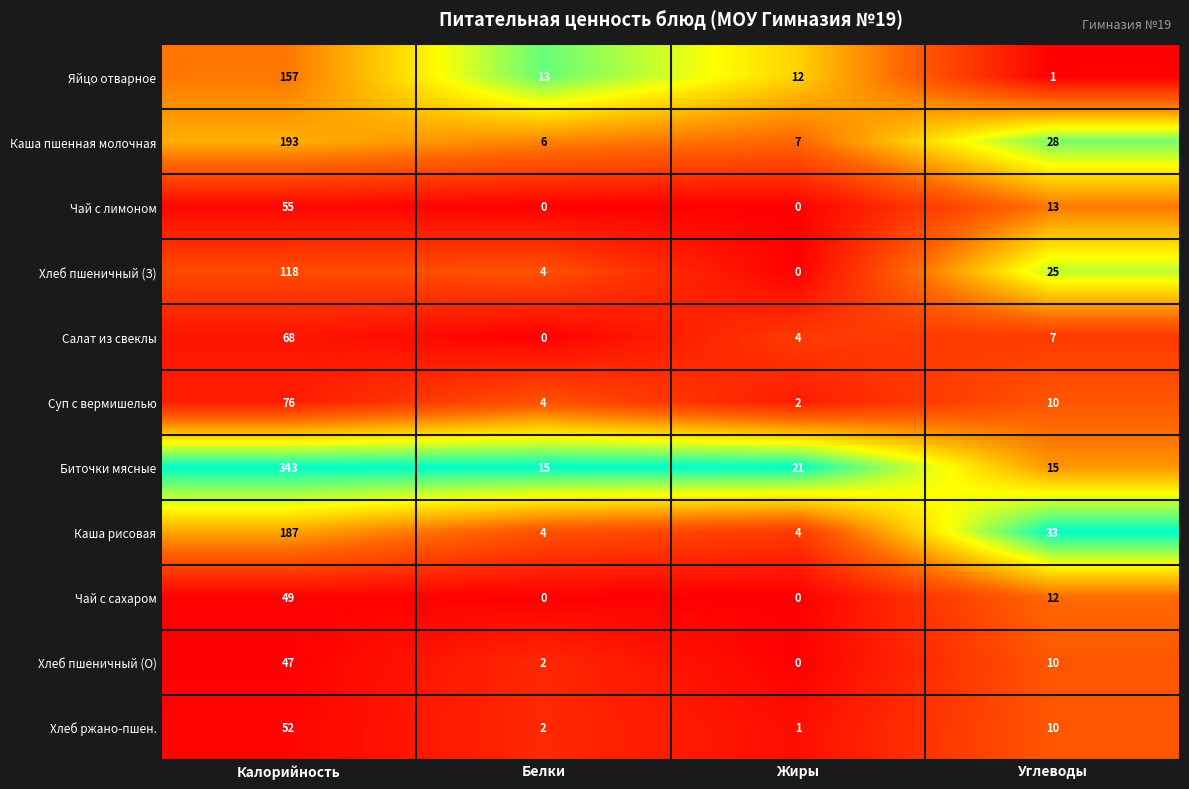

List the series in order of their peak value, highest first.

Биточки мясные, Каша пшенная молочная, Каша рисовая, Яйцо отварное, Хлеб пшеничный (З), Суп с вермишелью, Салат из свеклы, Чай с лимоном, Хлеб ржано-пшен., Чай с сахаром, Хлеб пшеничный (О)